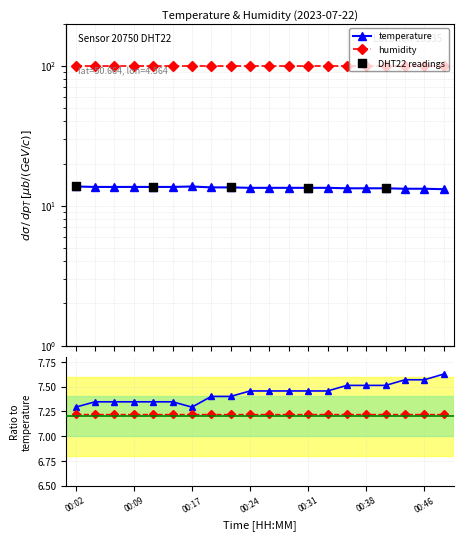

What is the change in value from 00:24 to 00:48?

-0.3